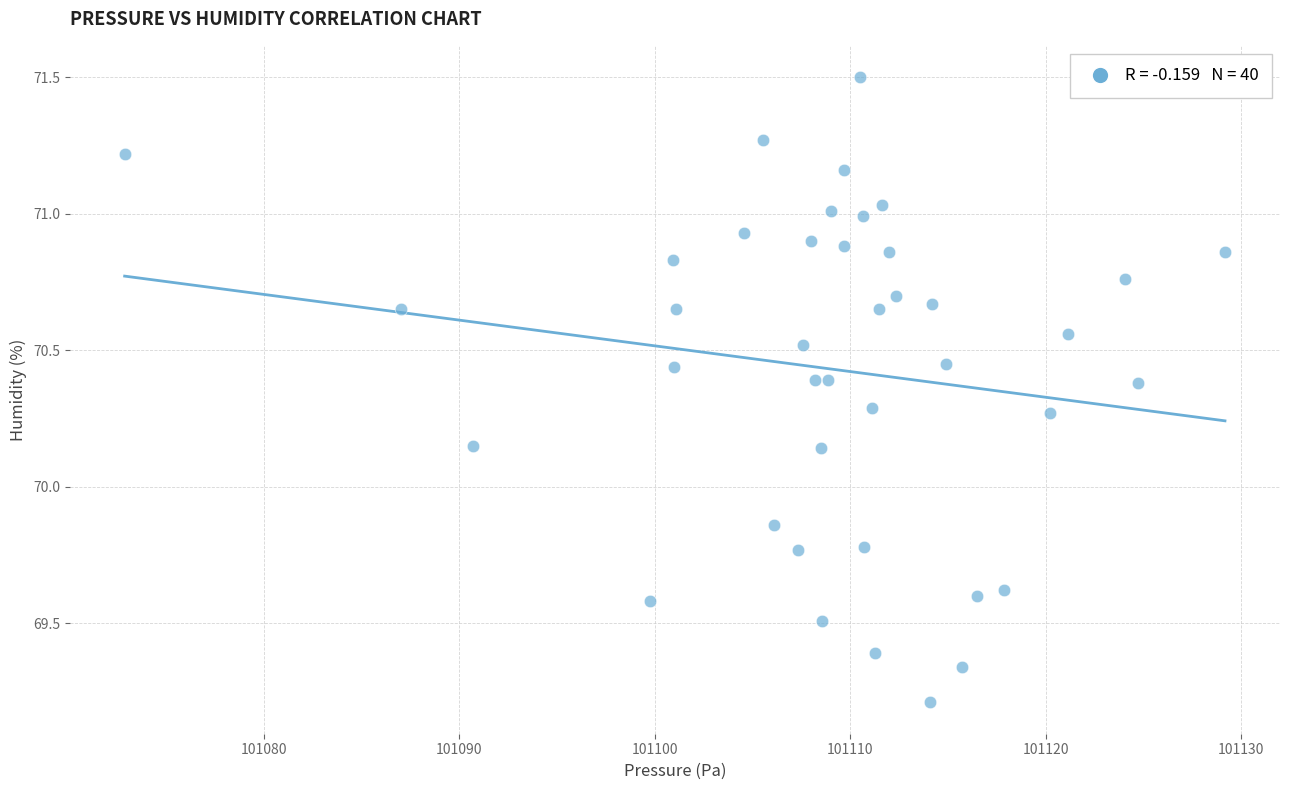

What is the range of X values (max minus min)?

56.3